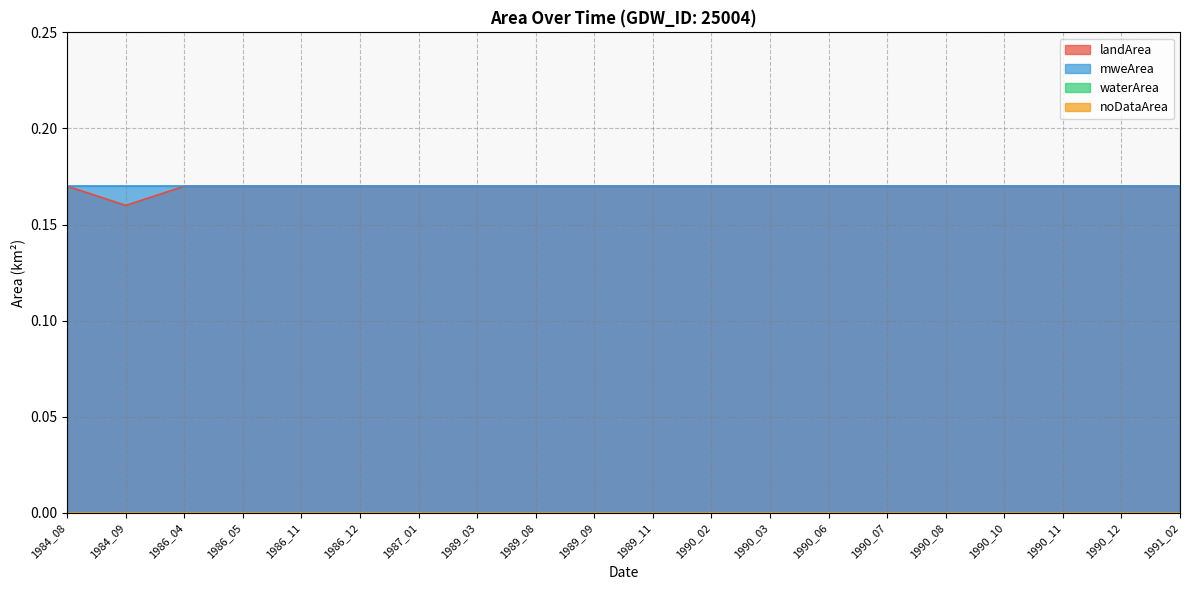

True or false: waterArea has more than 1 interior local peaks.

False